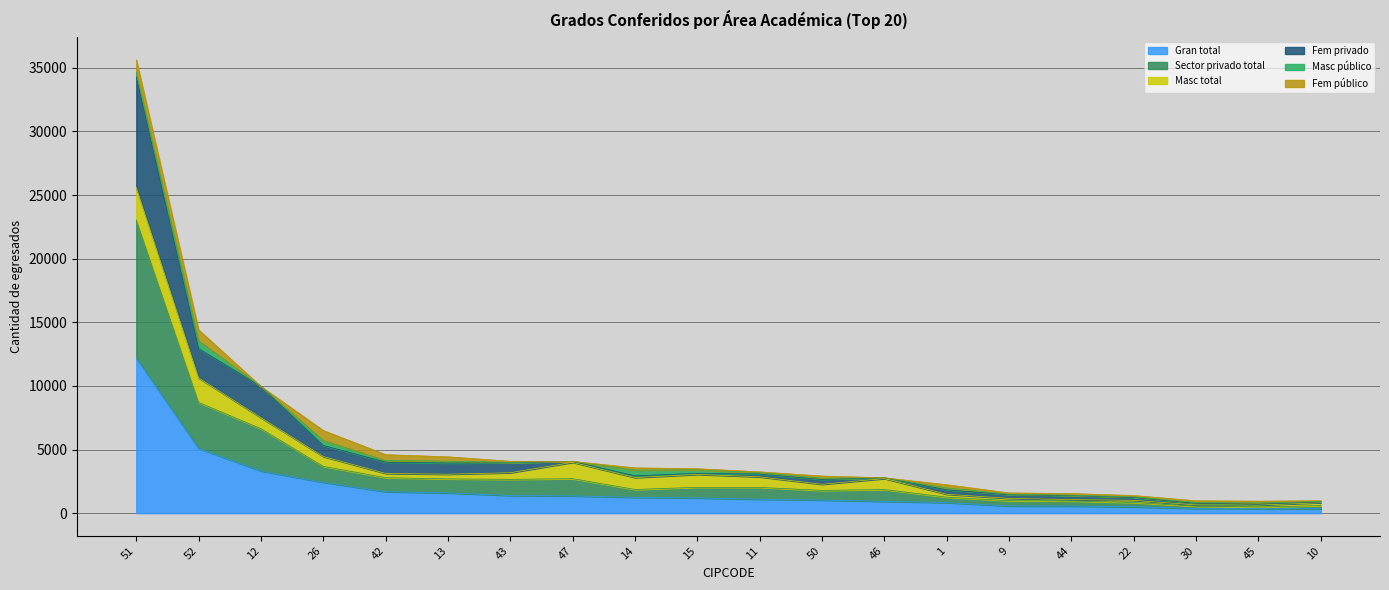

Is the value of Sector privado total at 10 greater than the value of Fem privado at 12?

No